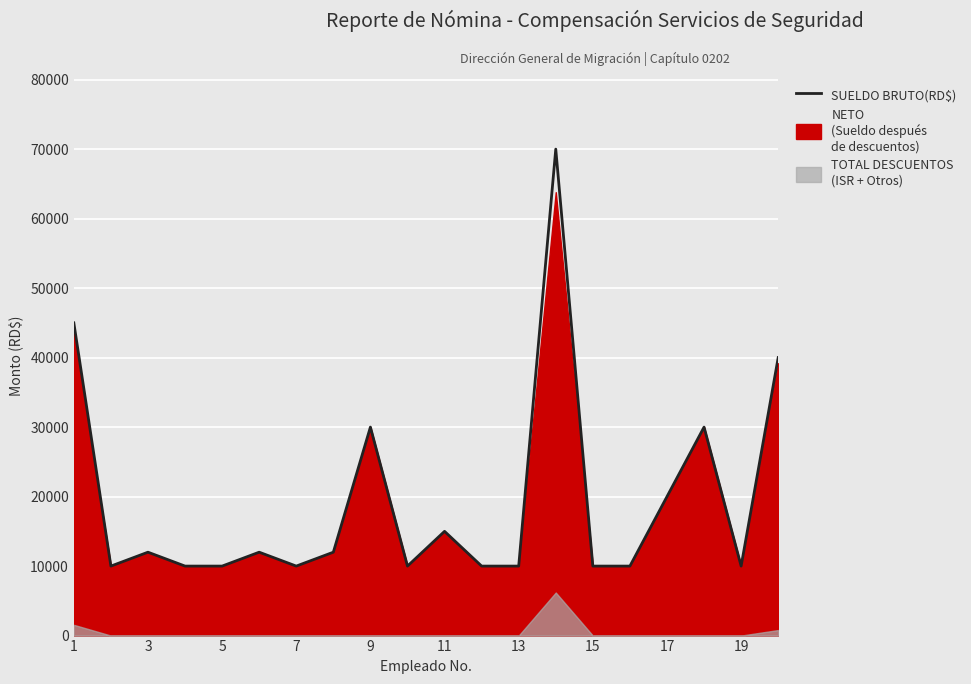

The value at 3 is 4115. True or false?

False